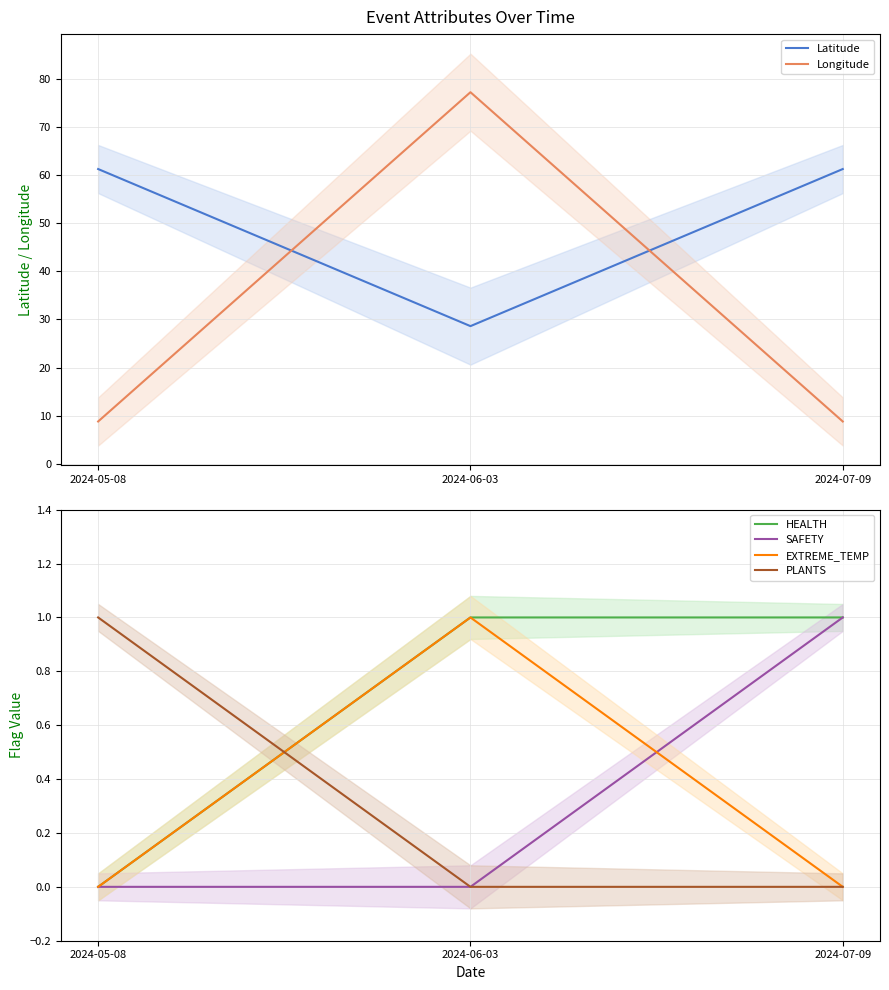

Is the value of PLANTS at 2024-06-03 greater than the value of EXTREME_TEMP at 2024-06-03?

No